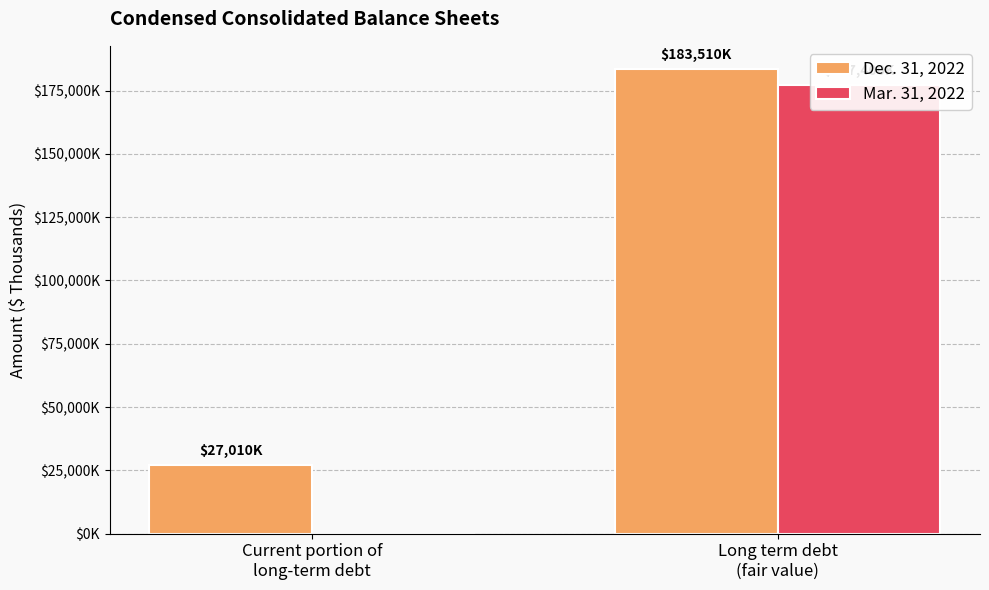

At how many categories does at least one series exceed 22299?

2